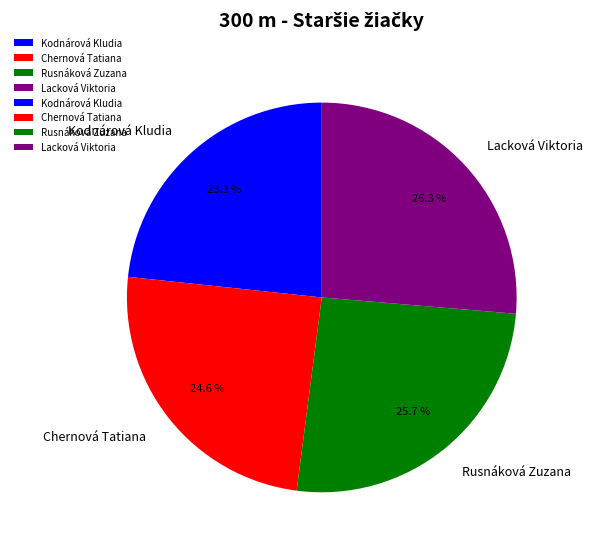

Which category has the smallest portion of the pie?

Kodnárová Kludia